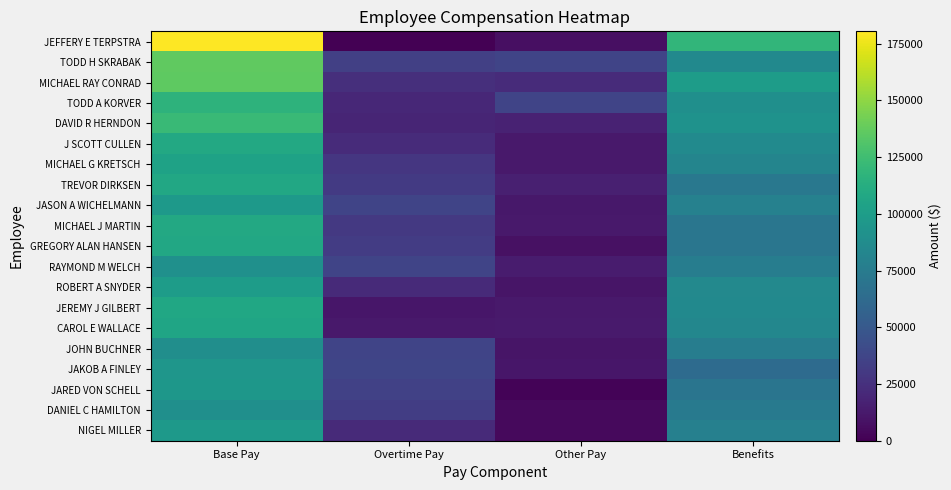

Which series has the widest spread of values?

JEFFERY E TERPSTRA